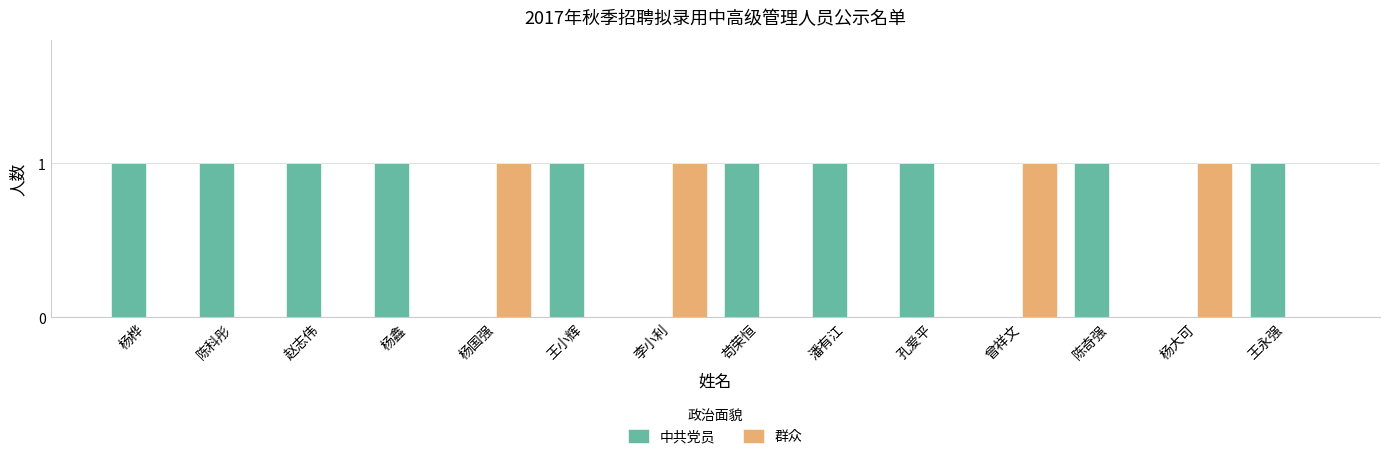

Is it true that 群众 equals 2 at 曾祥文?

False